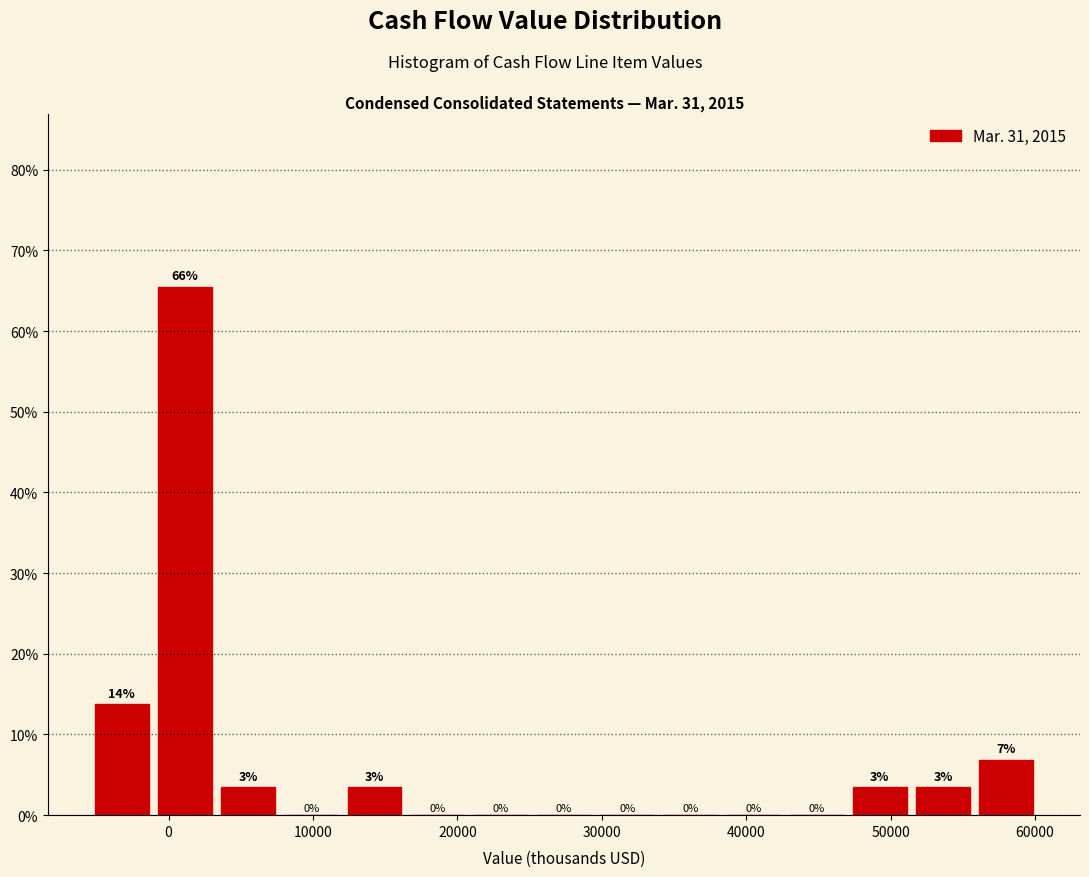

Over which range of the x-axis is the bar tallest?

-1000 to 3000